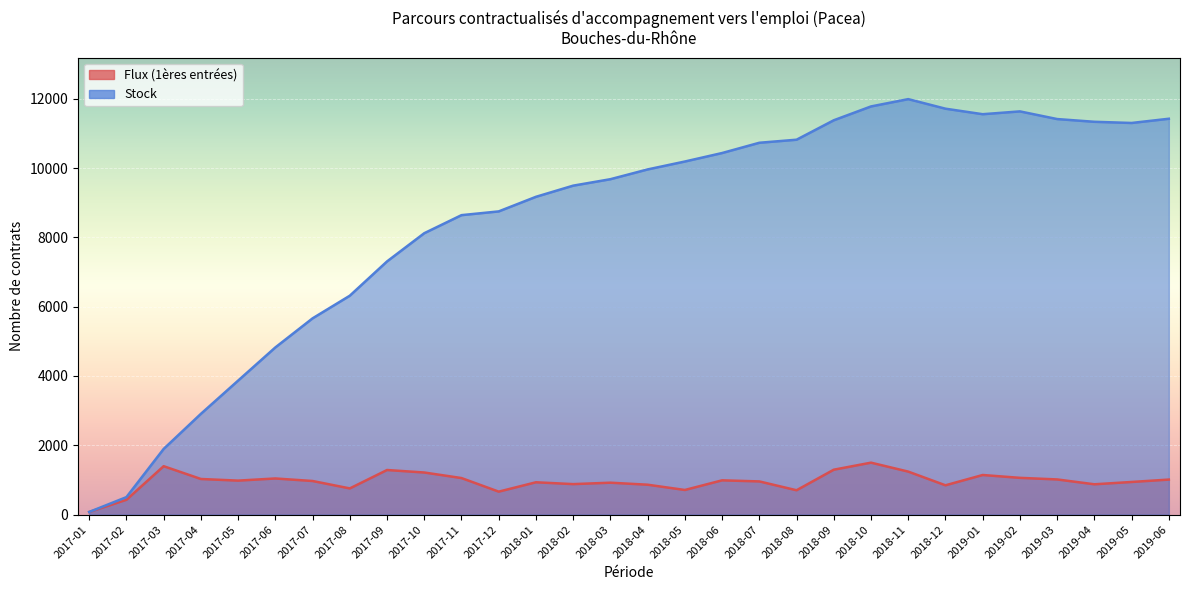

What is the greatest value displayed?

11987